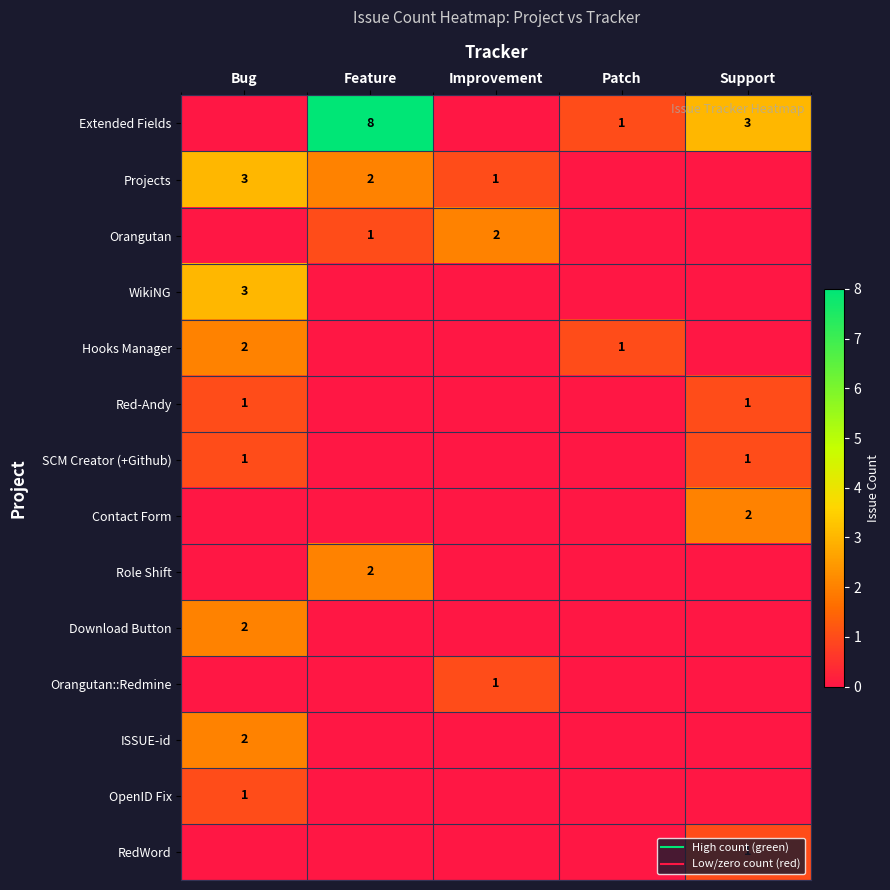

Rank the categories by Projects value from highest to lowest.

Bug, Feature, Improvement, Patch, Support